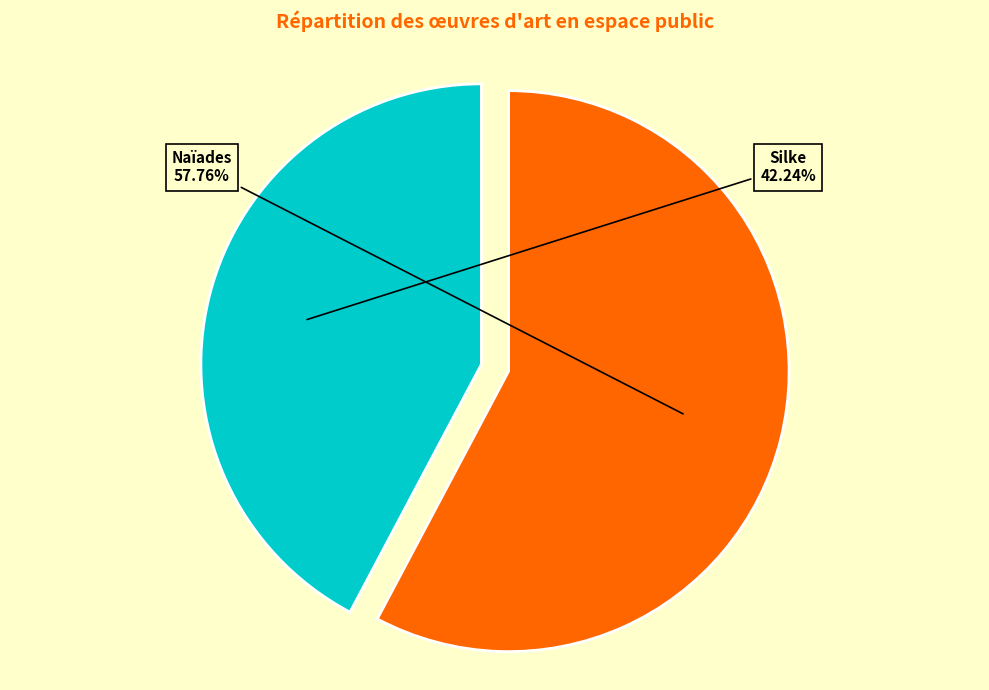

To the nearest percent, what is the difference between the largest and smallest slice percentages?

16%